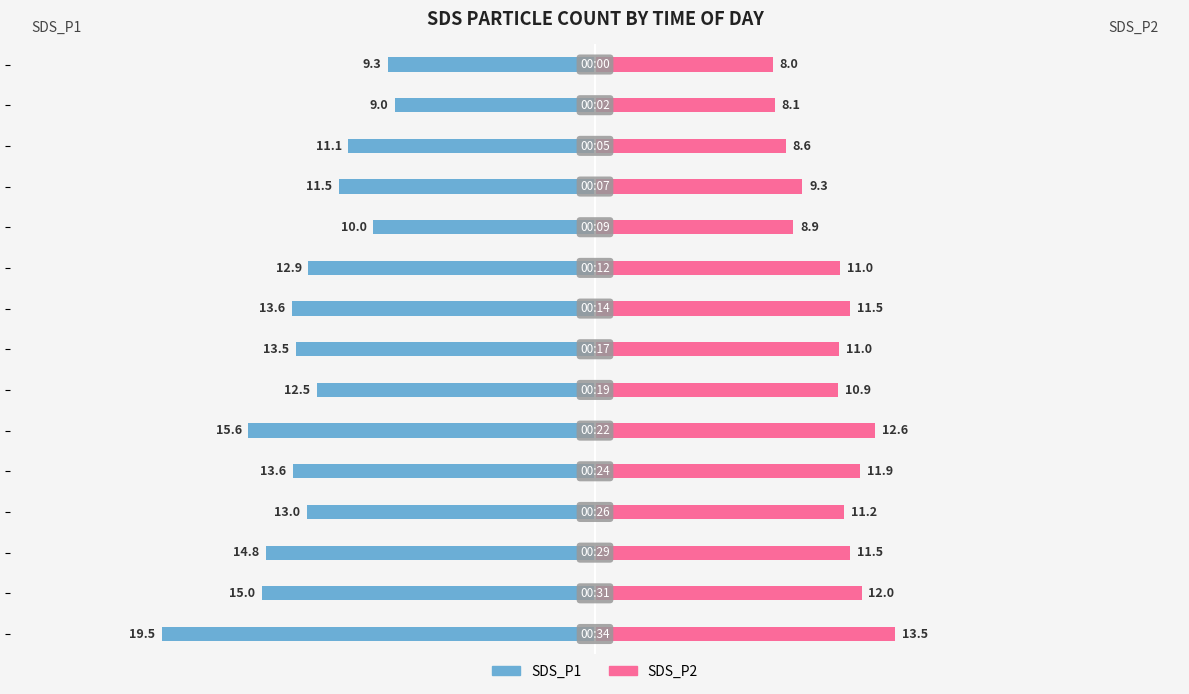

True or false: SDS_P2 has a value of 12.6 at 9.

True